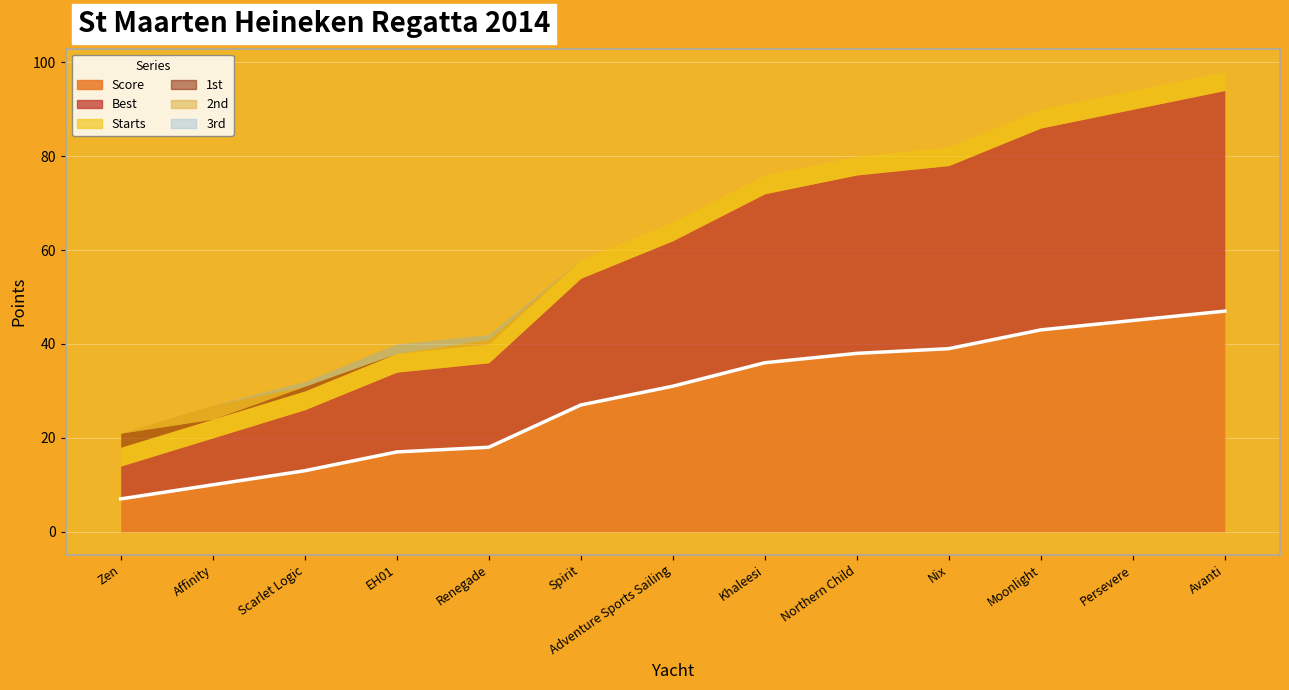

How many positive values does the 2nd series have?

2